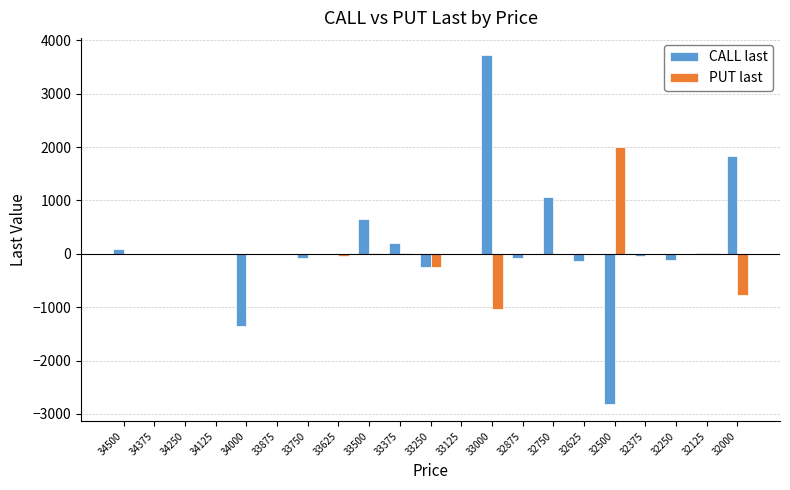

How many distinct data groups are displayed?

2